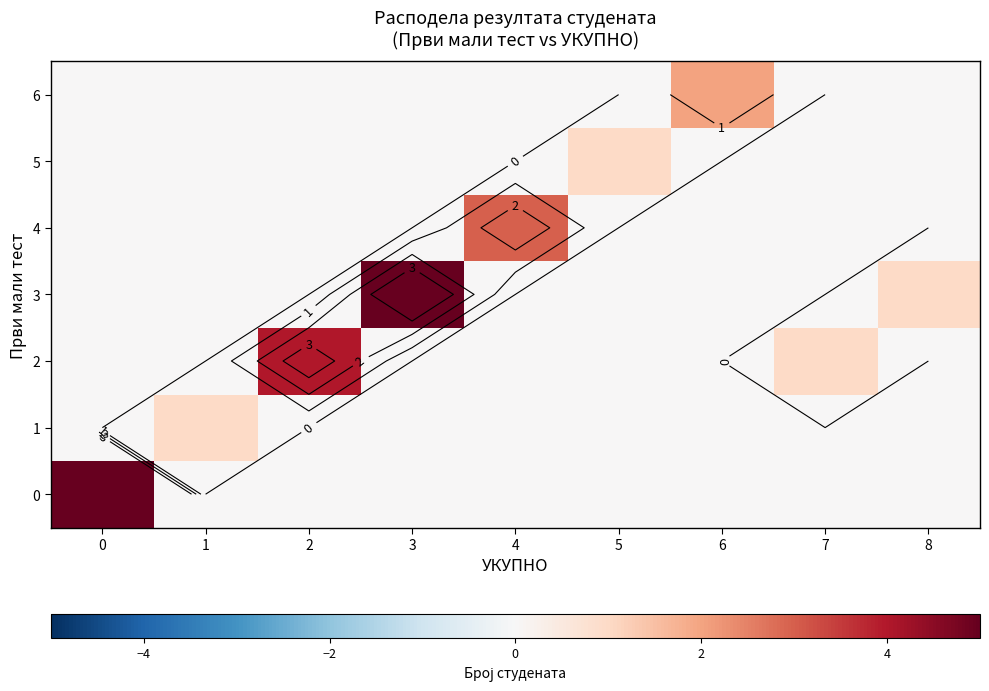

Which category has the highest value in the 6 series?

6